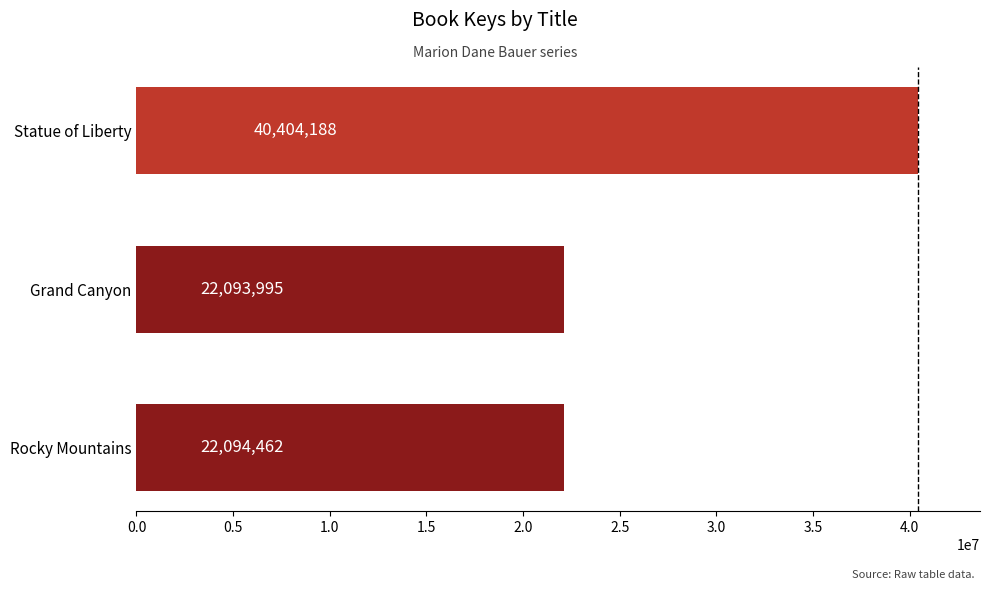

Reading bottom to top, list all the values displayed in this chart.

22094462	22093995	40404188